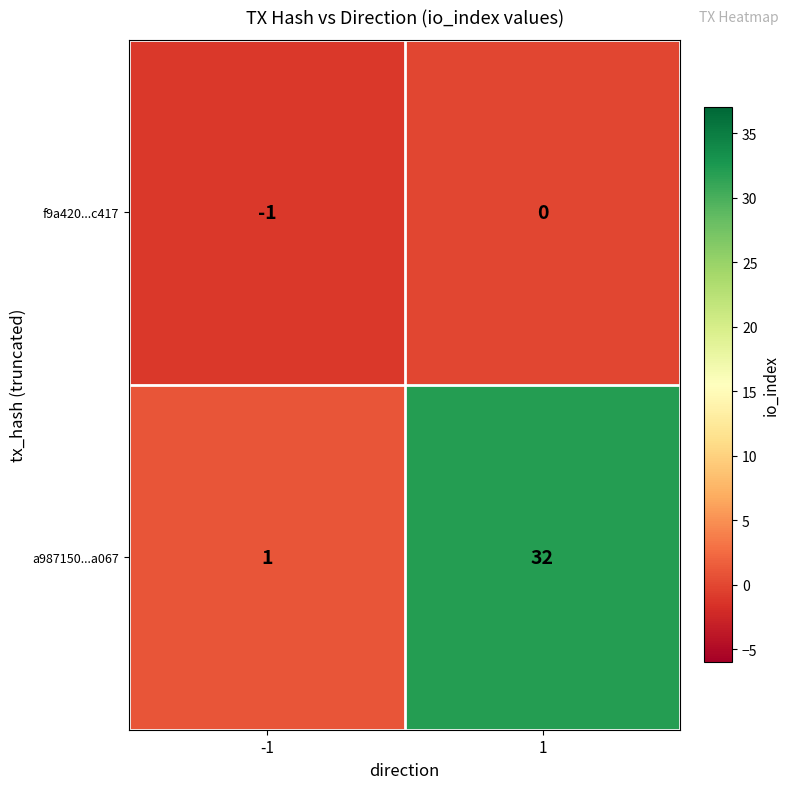

What is the difference between the a987150...a067 values at -1 and 1?

31